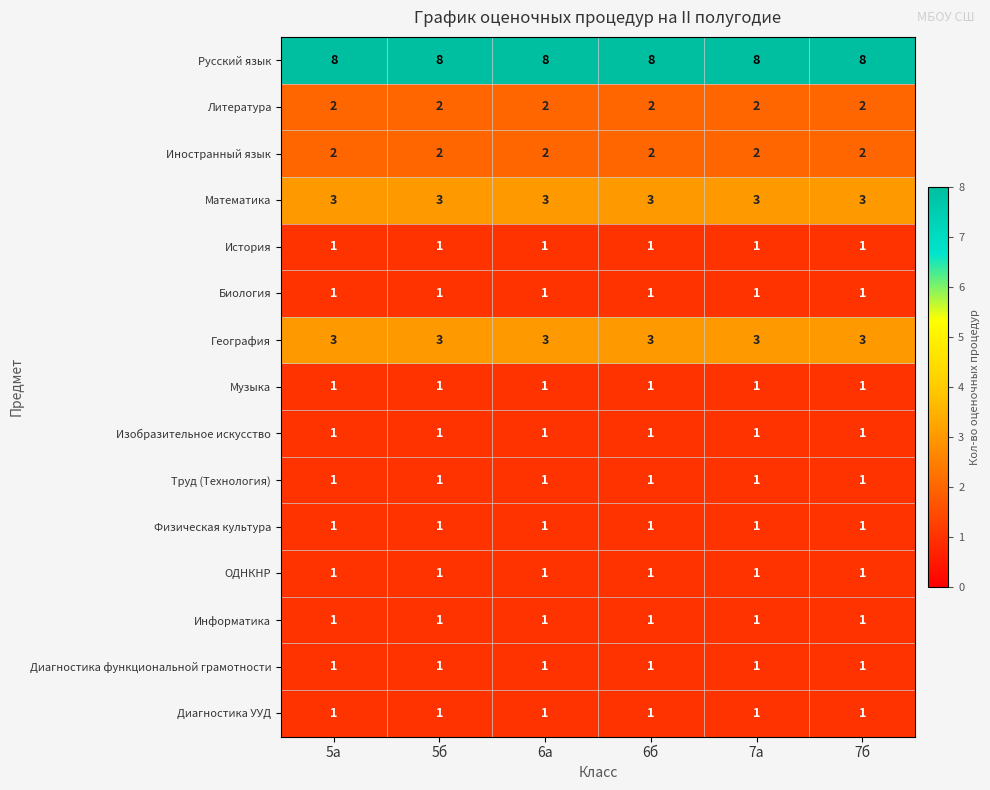

The География series shows 3 at 5б. True or false?

True